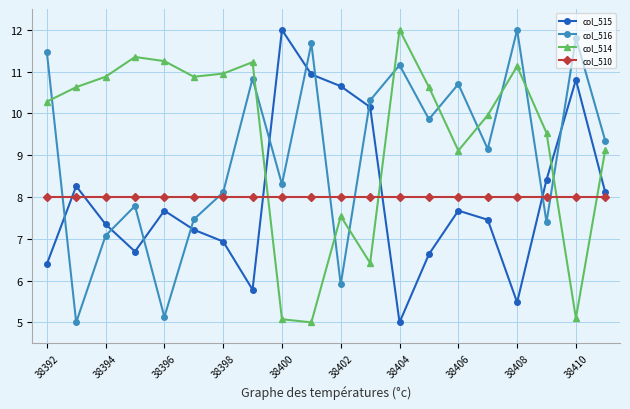

How many times do col_516 and col_510 cross each other?

6